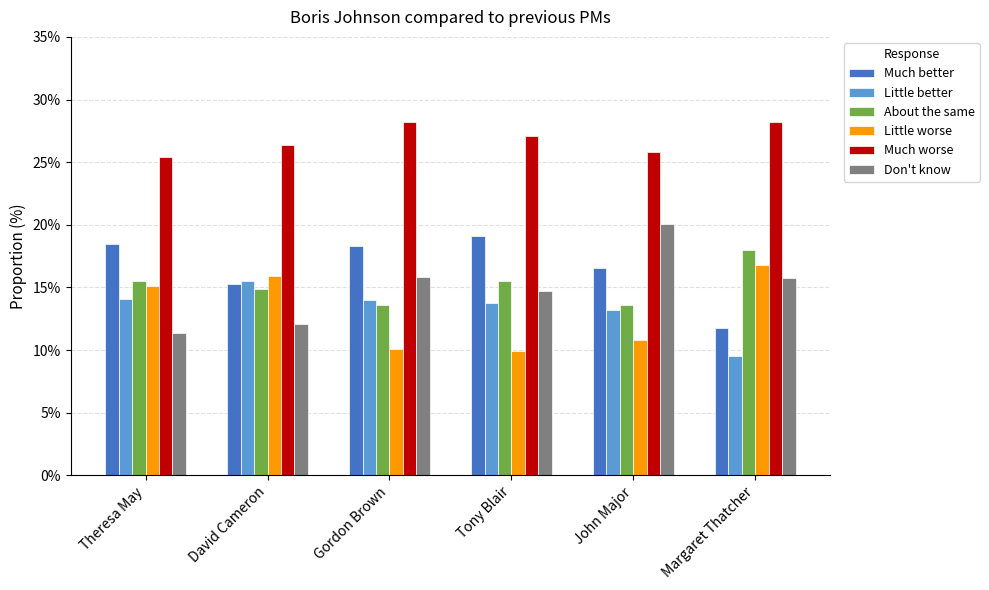

Which category has the lowest value in the Don't know series?

Theresa May